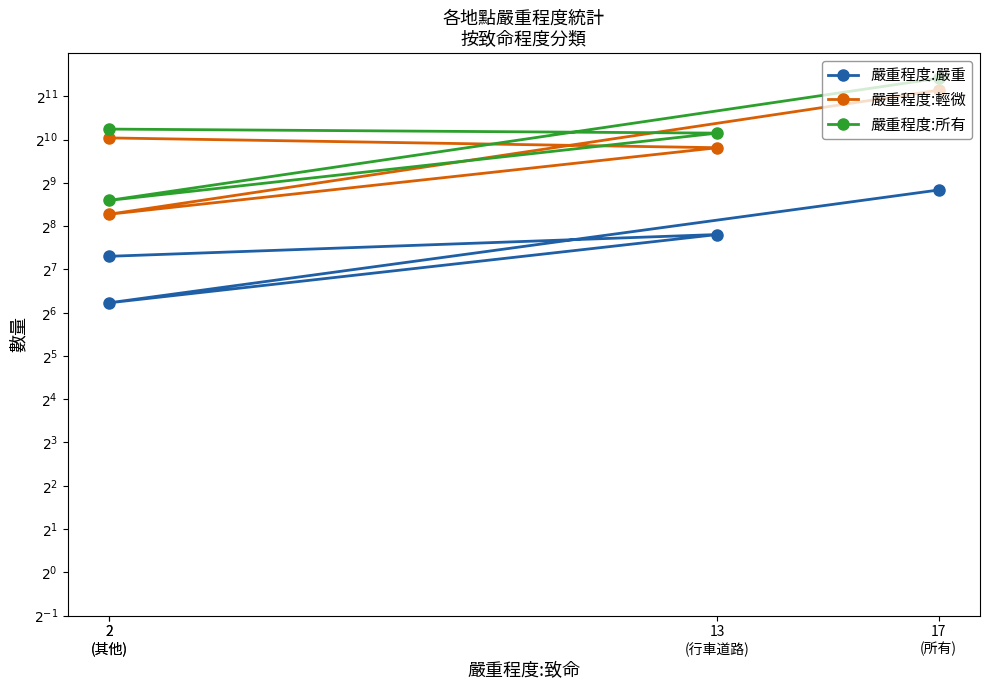

List the series in order of their peak value, highest first.

嚴重程度:所有, 嚴重程度:輕微, 嚴重程度:嚴重